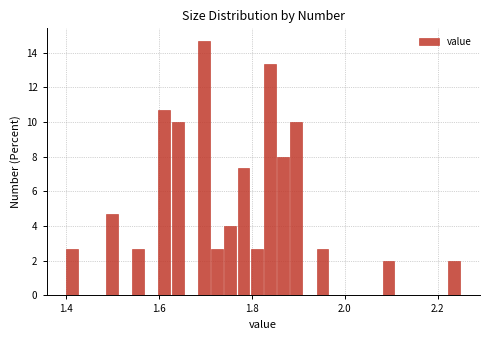

Read against the x-axis, roughly where is the centre of the tallest bar?

1.70